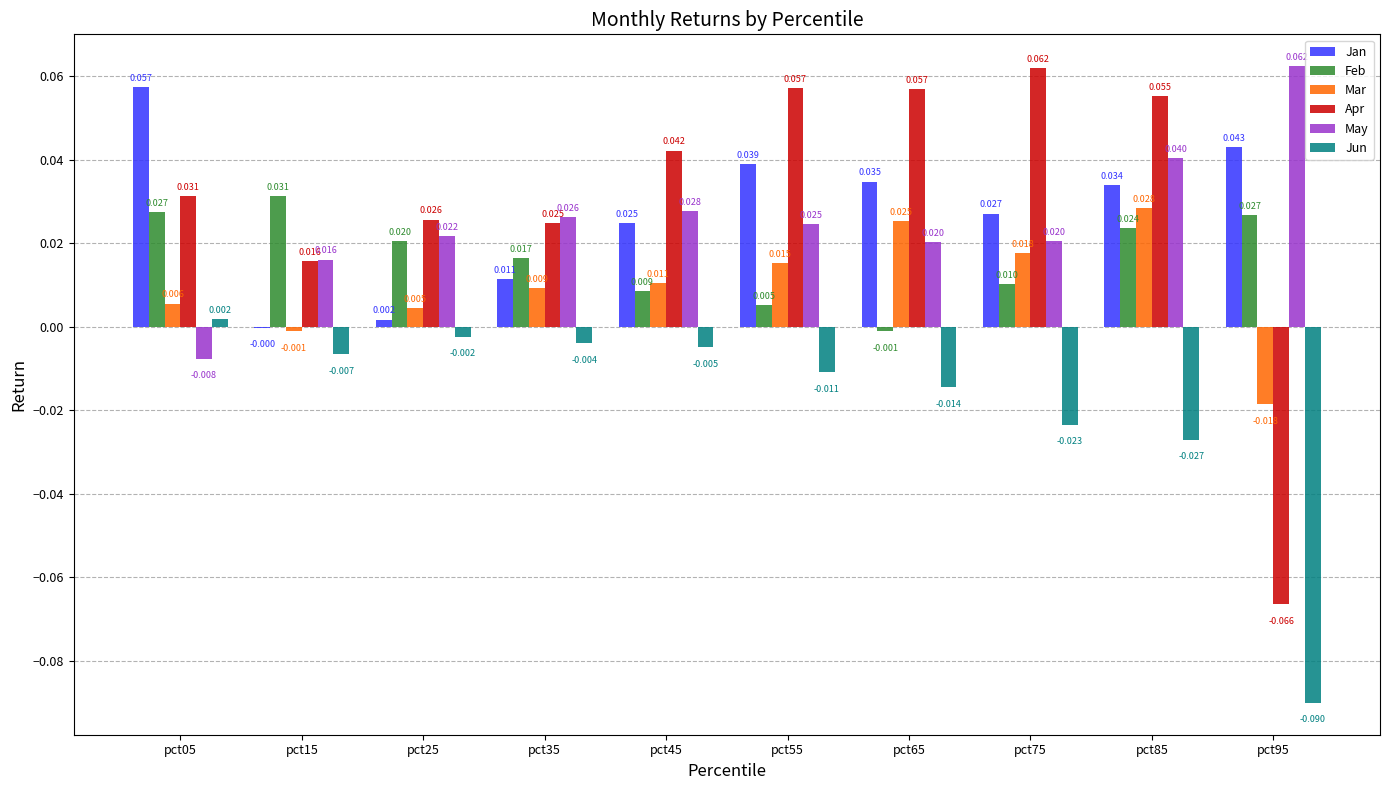

The Apr series shows 0.0 at pct25. True or false?

True